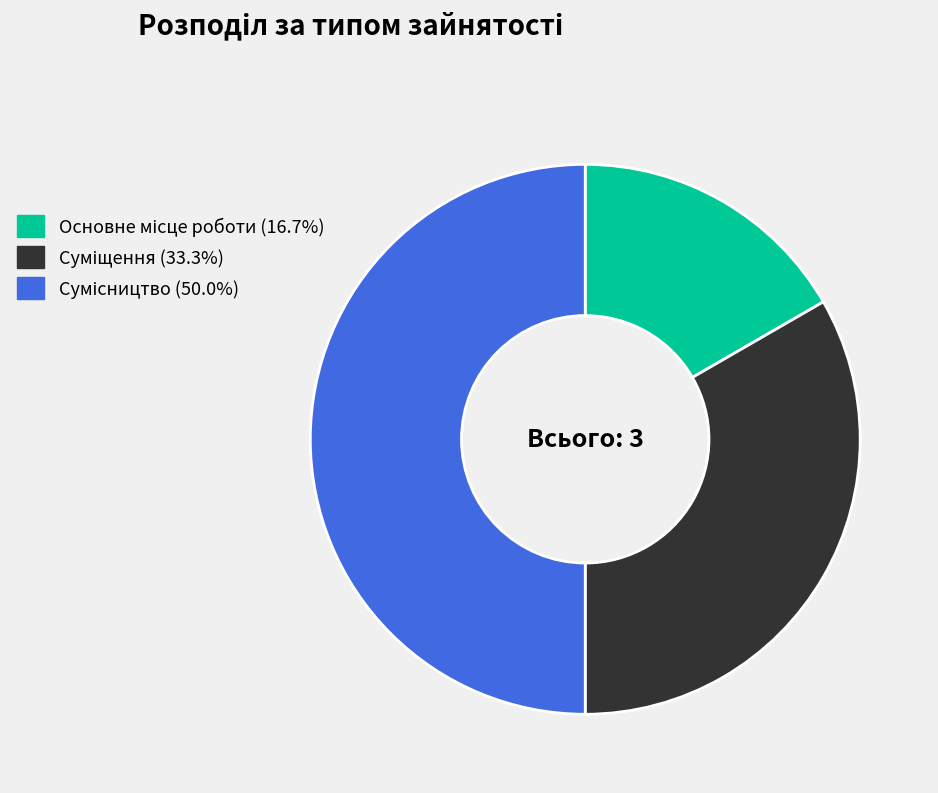

Count the number of slices in the pie.

3